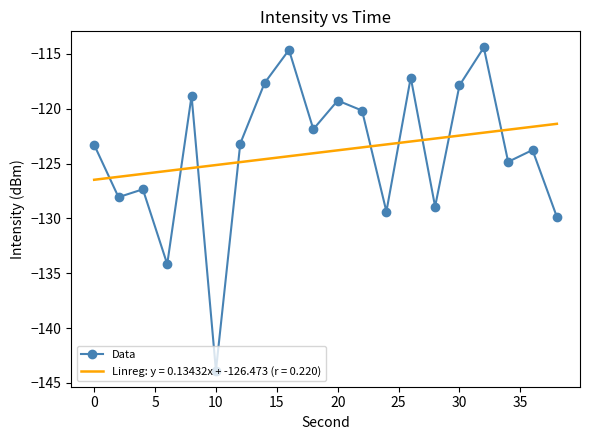

Which series has the largest range (max minus min)?

Data